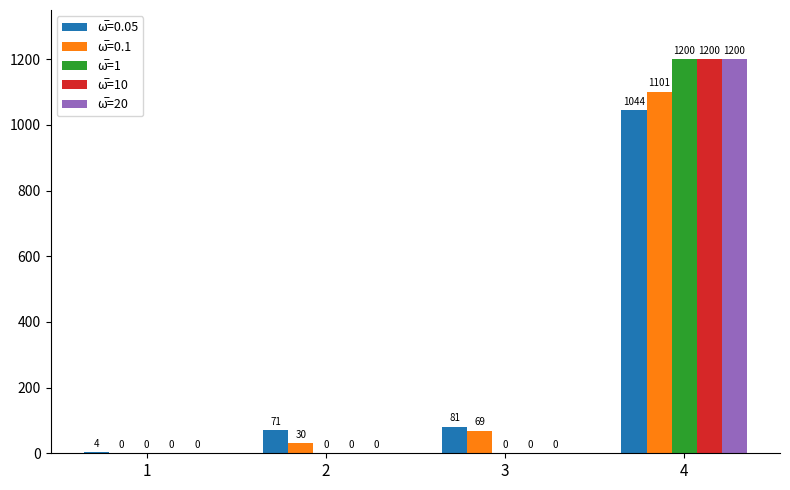

What is the maximum value shown in the chart?

1200